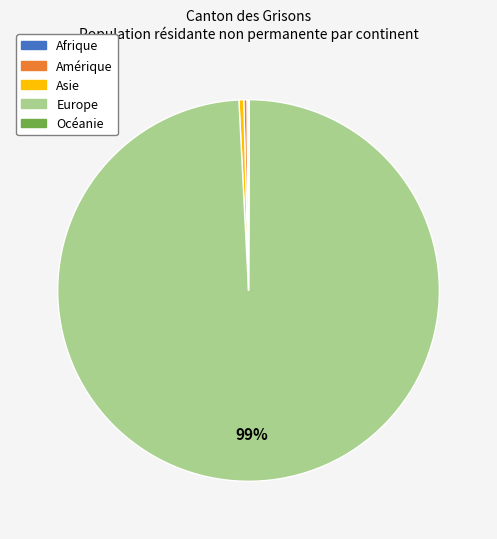

To the nearest percent, what is the average slice percentage?

20%